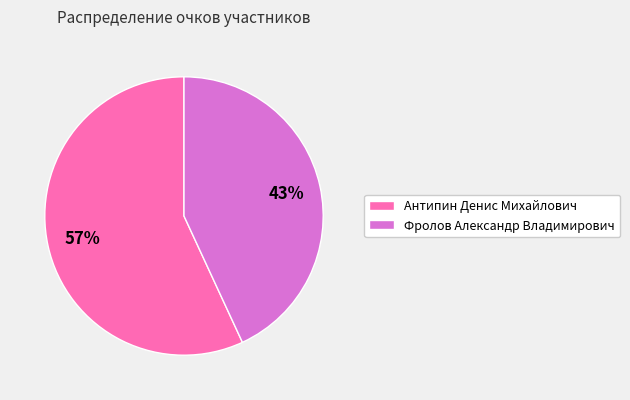

Combined, do Фролов Александр Владимирович and Антипин Денис Михайлович account for over 50%?

Yes